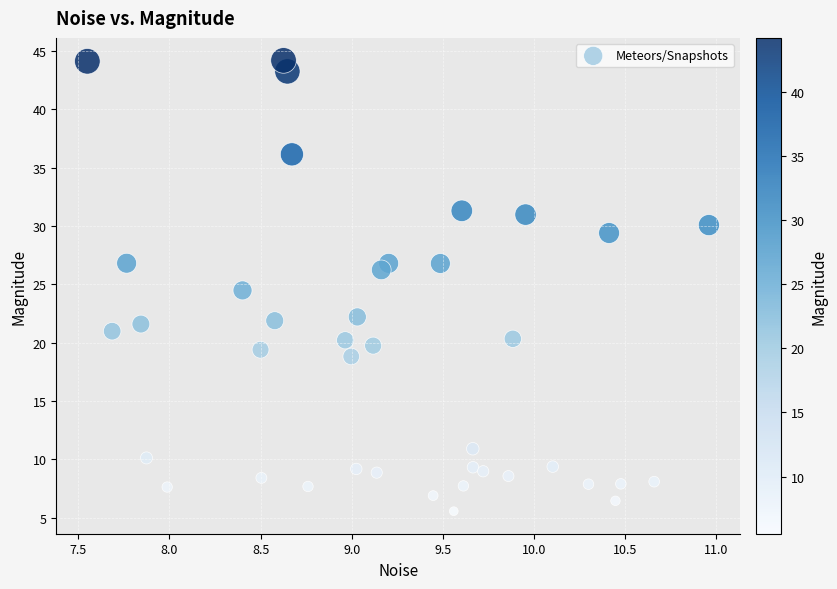

What is the range of Y values (max minus min)?

38.6